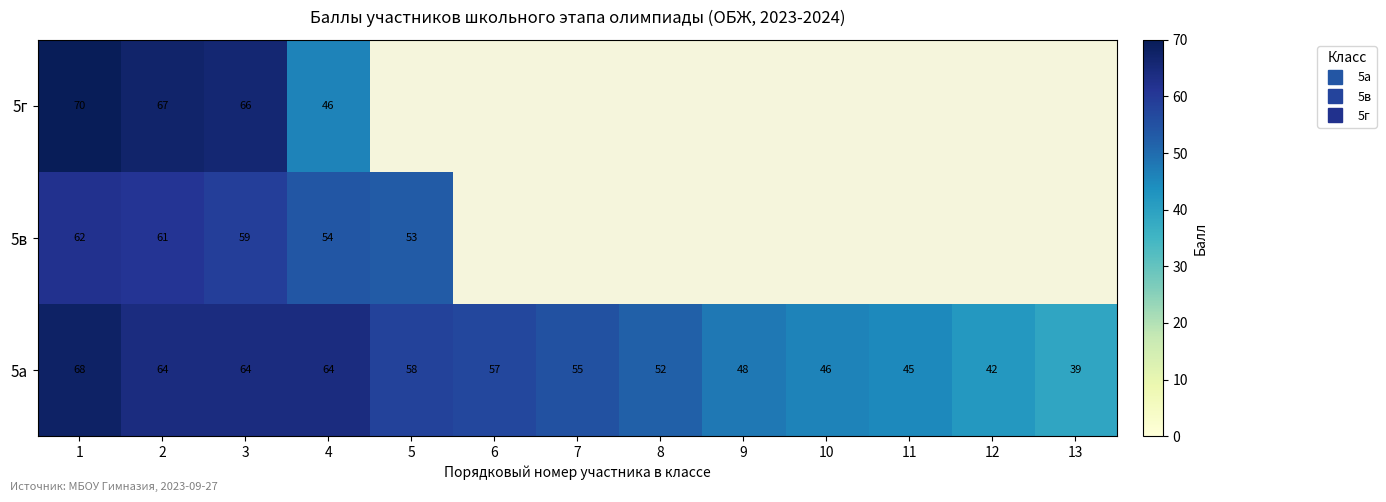

The 5а series shows 58.0 at 5. True or false?

True